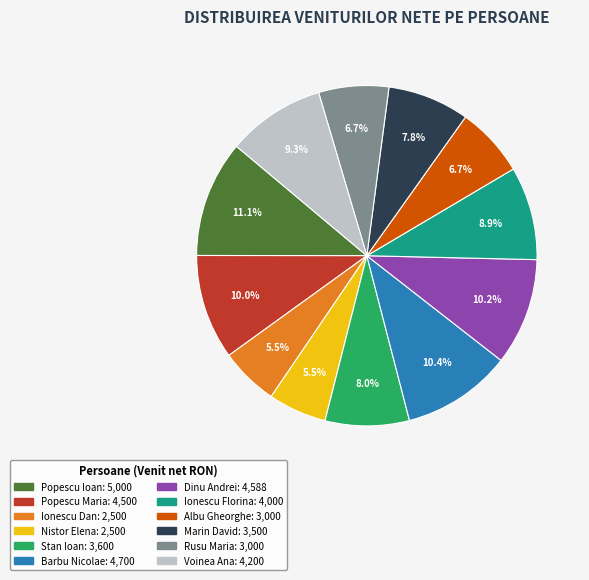

True or false: Ionescu Florina accounts for 9% of the total.

True